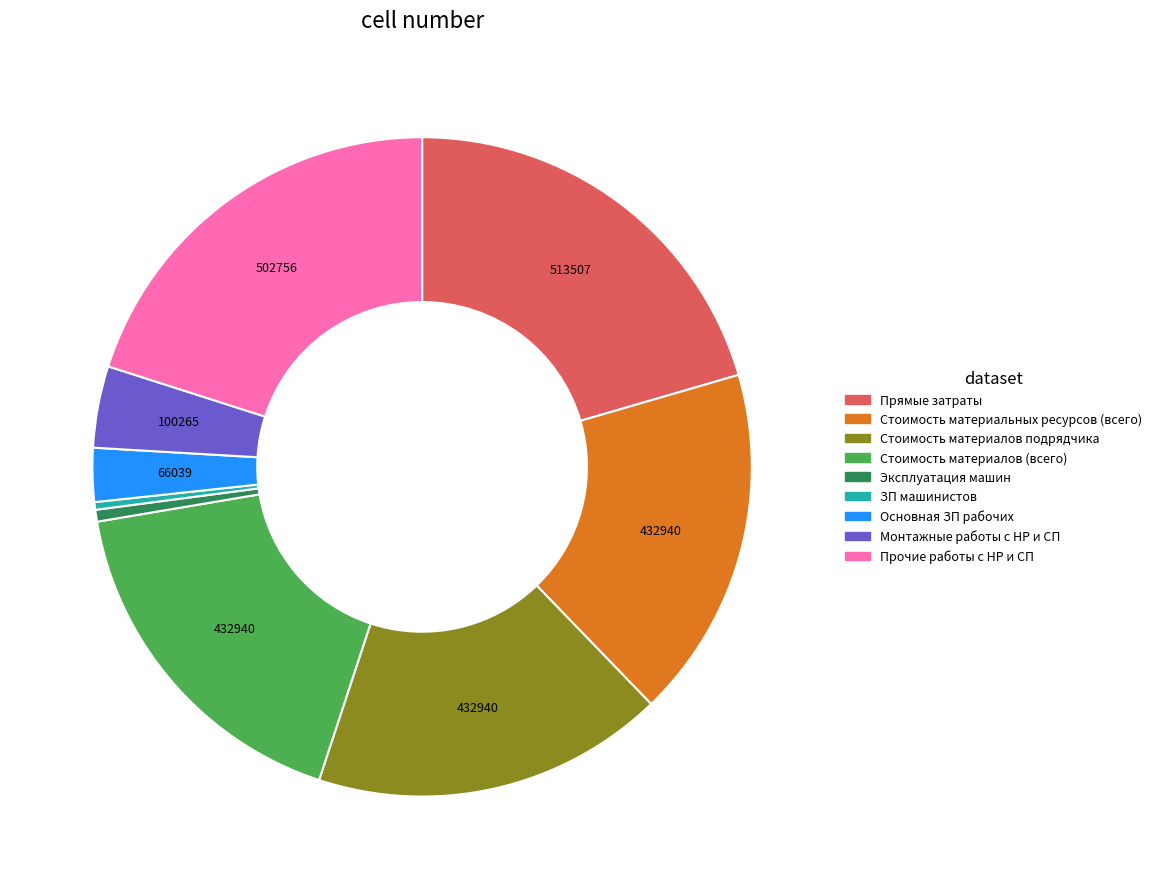

Is the sum of Монтажные работы с НР и СП and Эксплуатация машин greater than half?

No